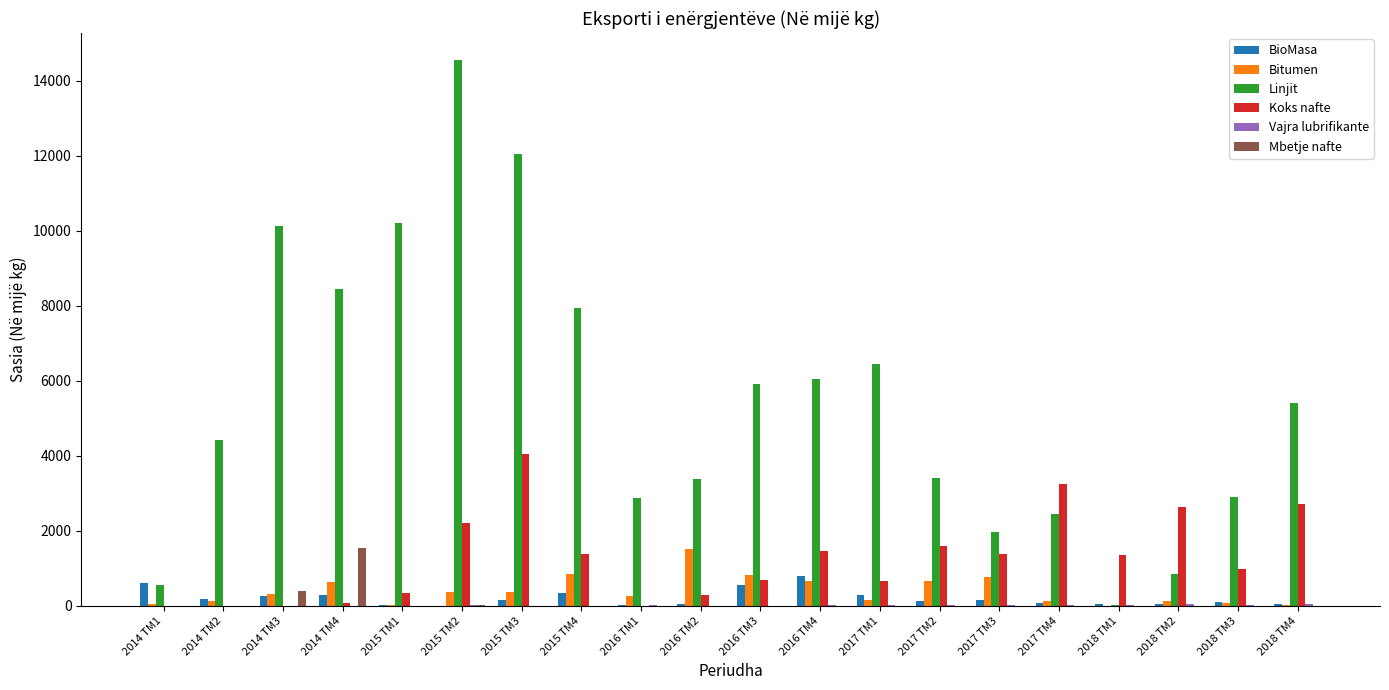

Is the value of Bitumen at 2018 TM3 greater than the value of Mbetje nafte at 2014 TM4?

No